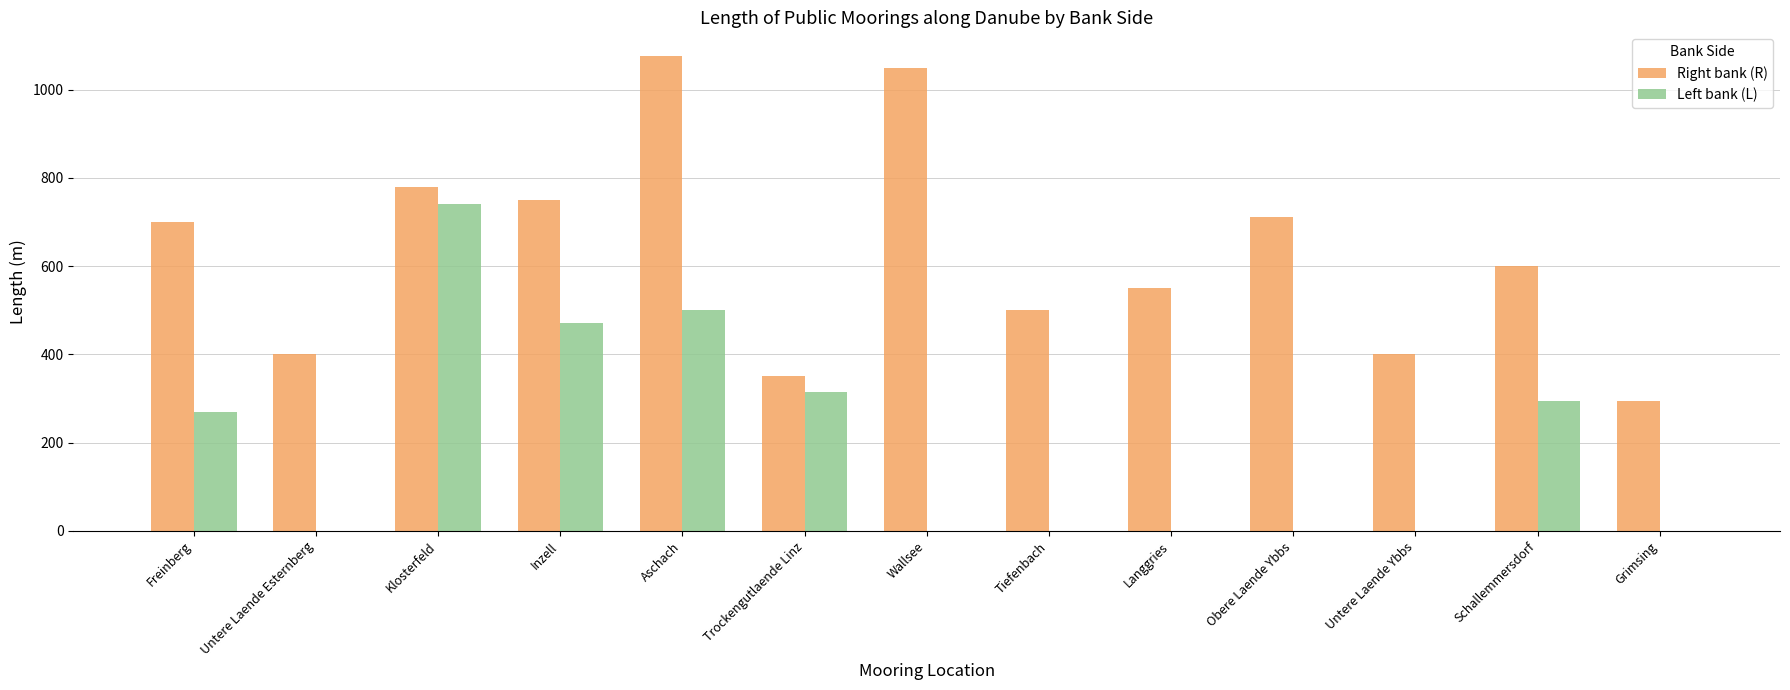

True or false: Left bank (L) has a value of 114 at Freinberg.

False